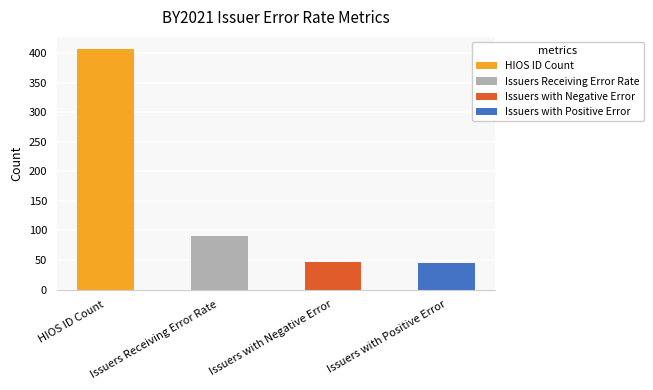

What is the change in value from HIOS ID Count to Issuers with Negative Error?

-361